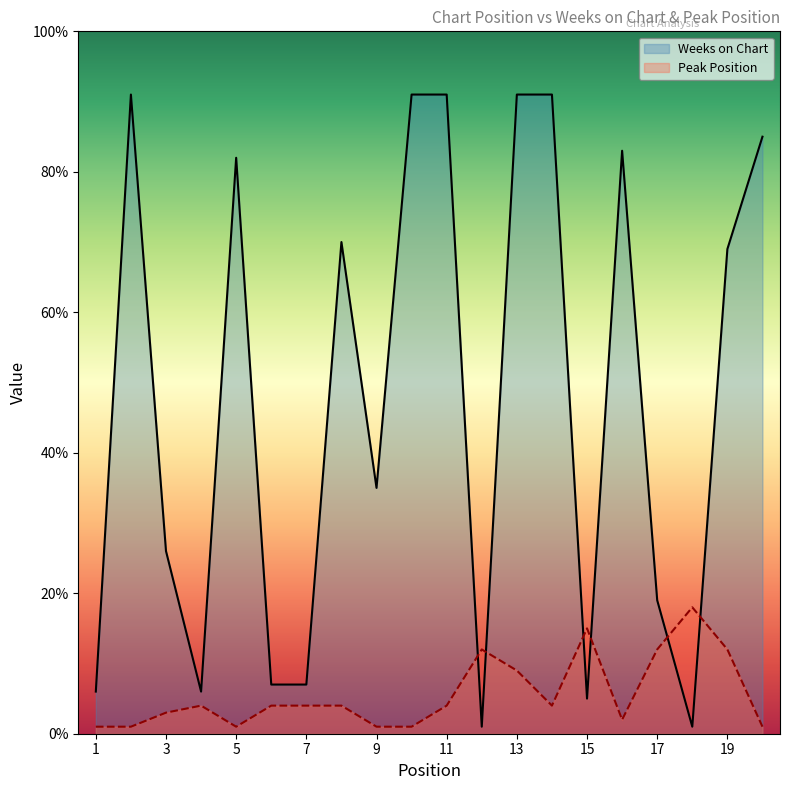

At which label does Weeks on Chart first exceed 69?

2